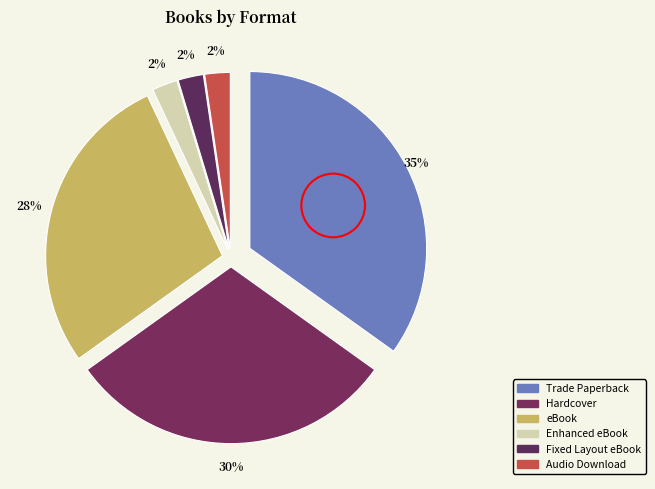

Rank the categories by value from lowest to highest.

Enhanced eBook, Fixed Layout eBook, Audio Download, eBook, Hardcover, Trade Paperback